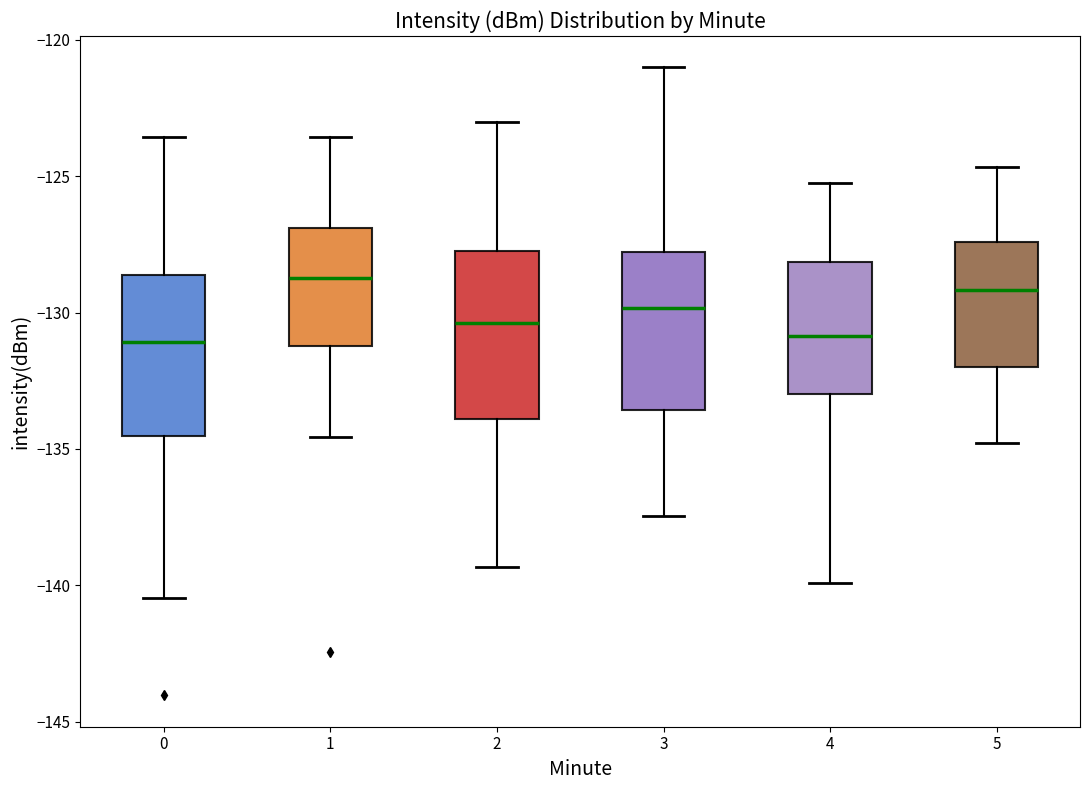

Reading left to right, transcribe this box plot: for each box, give where its median line is, the range the box spans, and where its two whiskers end, as read against the y-axis. The values are not printed on the chart, so give them approximately, as read against the axis.

0: median -131.0, box -134.5 to -128.5, whiskers -140.5 to -123.5
1: median -128.5, box -131.0 to -127.0, whiskers -134.5 to -123.5
2: median -130.5, box -134.0 to -127.5, whiskers -139.5 to -123.0
3: median -130.0, box -133.5 to -128.0, whiskers -137.5 to -121.0
4: median -131.0, box -133.0 to -128.0, whiskers -140.0 to -125.0
5: median -129.0, box -132.0 to -127.5, whiskers -135.0 to -124.5